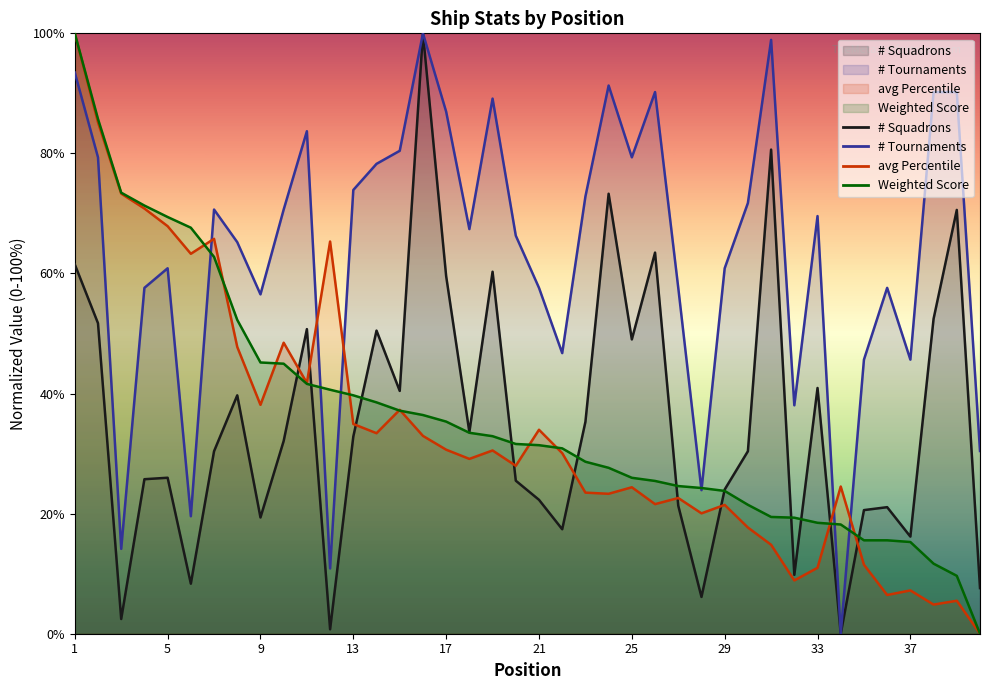

What value does the # Tournaments series have at 27?

57.6